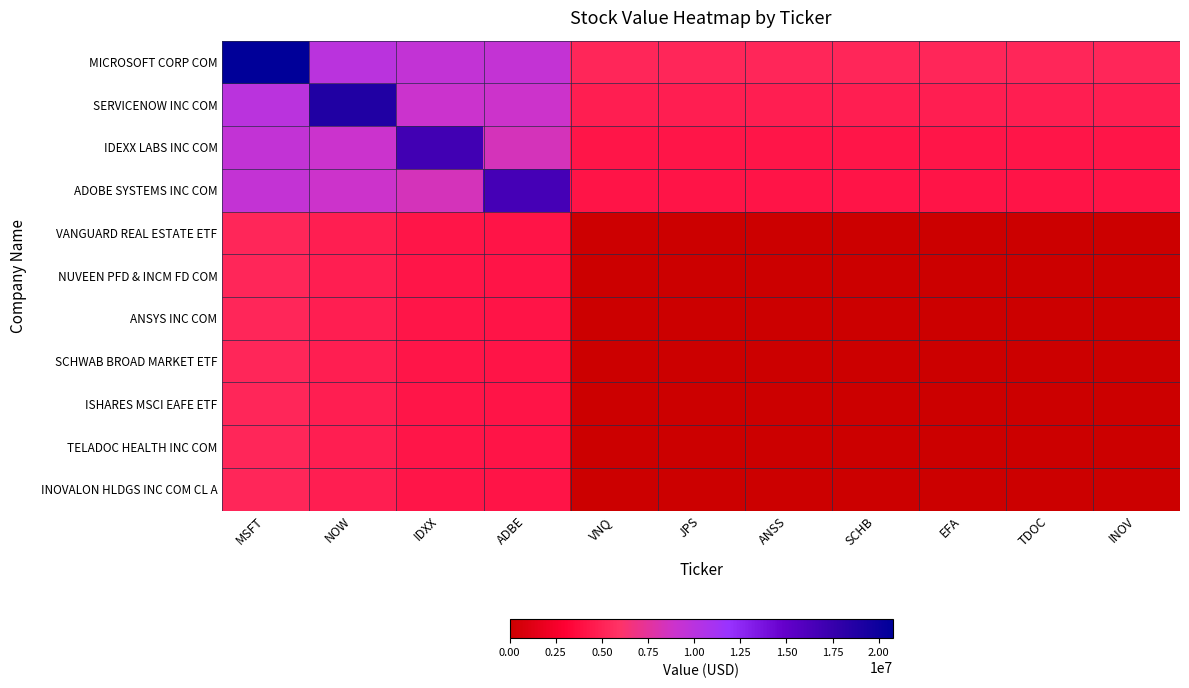

Reading right to left, extract all data points from this chart.

MICROSOFT CORP COM: INOV=5189750	TDOC=5189750	EFA=5189750	SCHB=5189750	ANSS=5189750	JPS=5191750	VNQ=5226000	ADBE=9352250	IDXX=9418250	NOW=9906250	MSFT=20759000
SERVICENOW INC COM: INOV=4716500	TDOC=4716500	EFA=4716500	SCHB=4716500	ANSS=4716500	JPS=4718500	VNQ=4752750	ADBE=8879000	IDXX=8945000	NOW=18866000	MSFT=9906250
IDEXX LABS INC COM: INOV=4228500	TDOC=4228500	EFA=4228500	SCHB=4228500	ANSS=4228500	JPS=4230500	VNQ=4264750	ADBE=8391000	IDXX=16914000	NOW=8945000	MSFT=9418250
ADOBE SYSTEMS INC COM: INOV=4162500	TDOC=4162500	EFA=4162500	SCHB=4162500	ANSS=4162500	JPS=4164500	VNQ=4198750	ADBE=16650000	IDXX=8391000	NOW=8879000	MSFT=9352250
VANGUARD REAL ESTATE ETF: INOV=36250	TDOC=36250	EFA=36250	SCHB=36250	ANSS=36250	JPS=38250	VNQ=145000	ADBE=4198750	IDXX=4264750	NOW=4752750	MSFT=5226000
NUVEEN PFD & INCM FD COM: INOV=2000	TDOC=2000	EFA=2000	SCHB=2000	ANSS=2000	JPS=8000	VNQ=38250	ADBE=4164500	IDXX=4230500	NOW=4718500	MSFT=5191750
ANSYS INC COM: INOV=0	TDOC=0	EFA=0	SCHB=0	ANSS=0	JPS=2000	VNQ=36250	ADBE=4162500	IDXX=4228500	NOW=4716500	MSFT=5189750
SCHWAB BROAD MARKET ETF: INOV=0	TDOC=0	EFA=0	SCHB=0	ANSS=0	JPS=2000	VNQ=36250	ADBE=4162500	IDXX=4228500	NOW=4716500	MSFT=5189750
ISHARES MSCI EAFE ETF: INOV=0	TDOC=0	EFA=0	SCHB=0	ANSS=0	JPS=2000	VNQ=36250	ADBE=4162500	IDXX=4228500	NOW=4716500	MSFT=5189750
TELADOC HEALTH INC COM: INOV=0	TDOC=0	EFA=0	SCHB=0	ANSS=0	JPS=2000	VNQ=36250	ADBE=4162500	IDXX=4228500	NOW=4716500	MSFT=5189750
INOVALON HLDGS INC COM CL A: INOV=0	TDOC=0	EFA=0	SCHB=0	ANSS=0	JPS=2000	VNQ=36250	ADBE=4162500	IDXX=4228500	NOW=4716500	MSFT=5189750